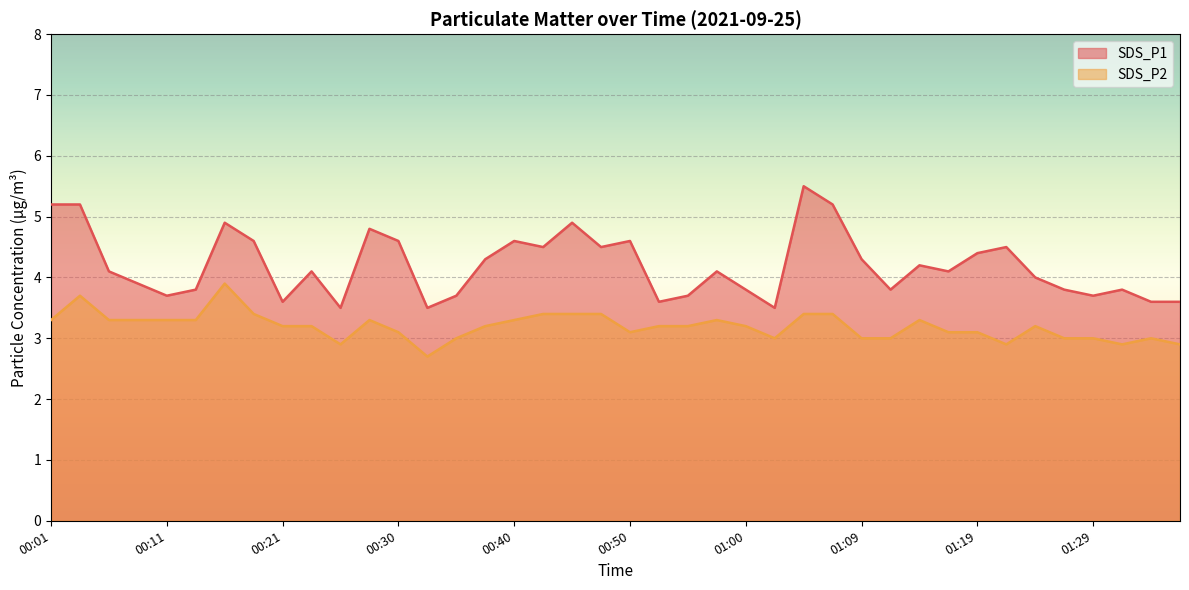

What is the label of the 35th point from the right?

00:13